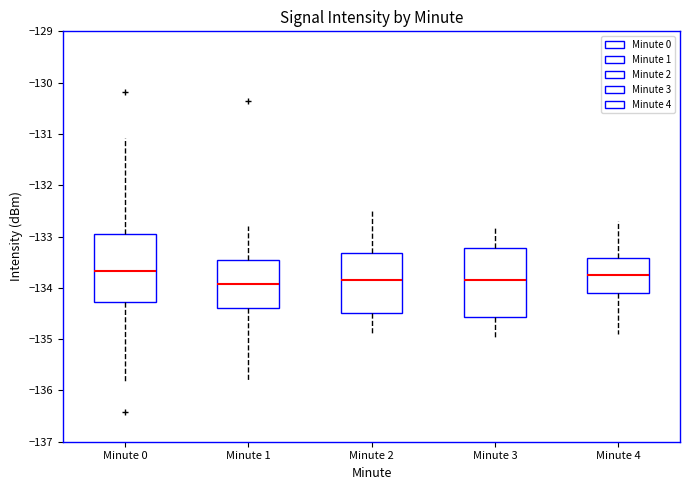

Where is the upper edge of the box for Minute 3 on the y-axis? The values are not printed on the chart, so give them approximately, as read against the axis.

-133.2